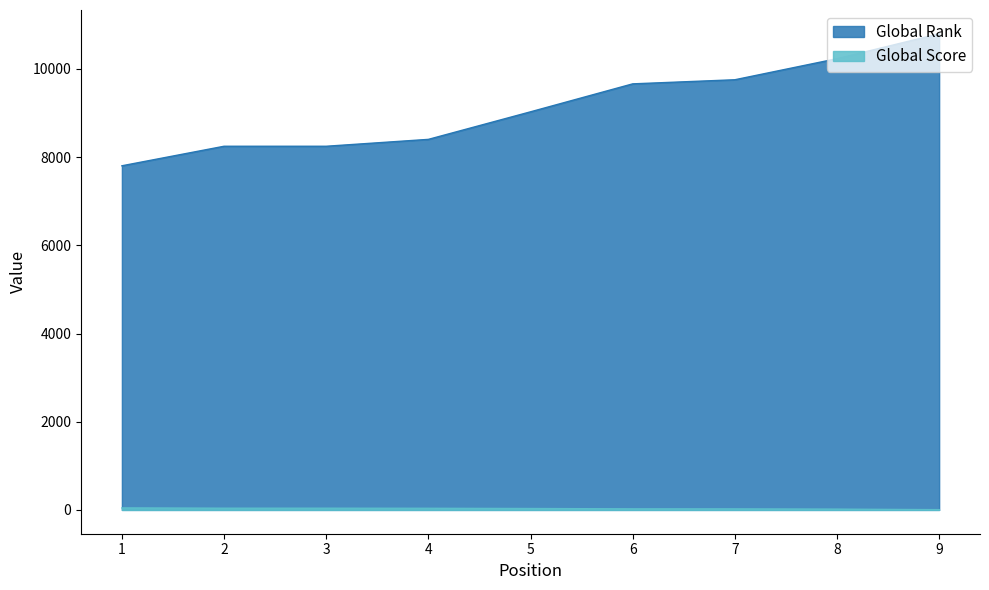

What is the average value of the Global Score series?

29